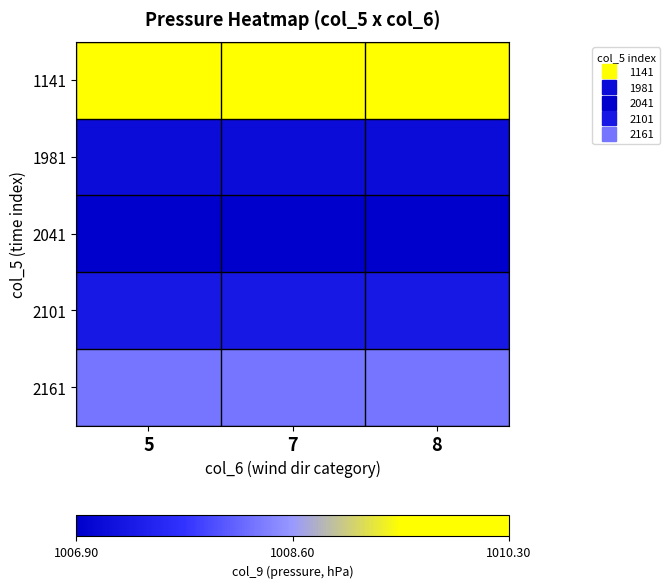

How many series are shown in this chart?

5